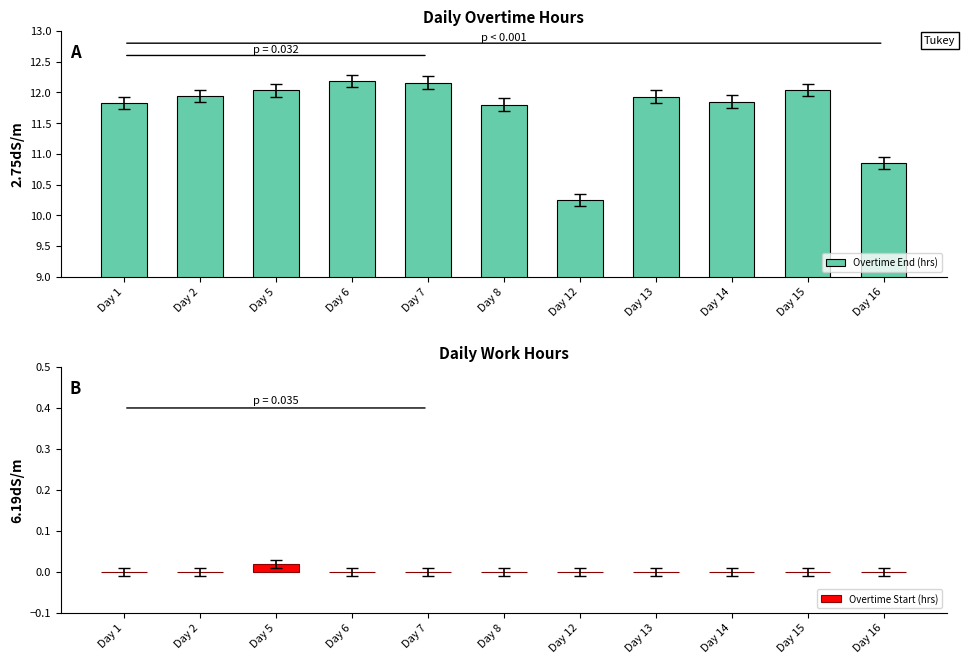

Does the chart contain any negative values?

No